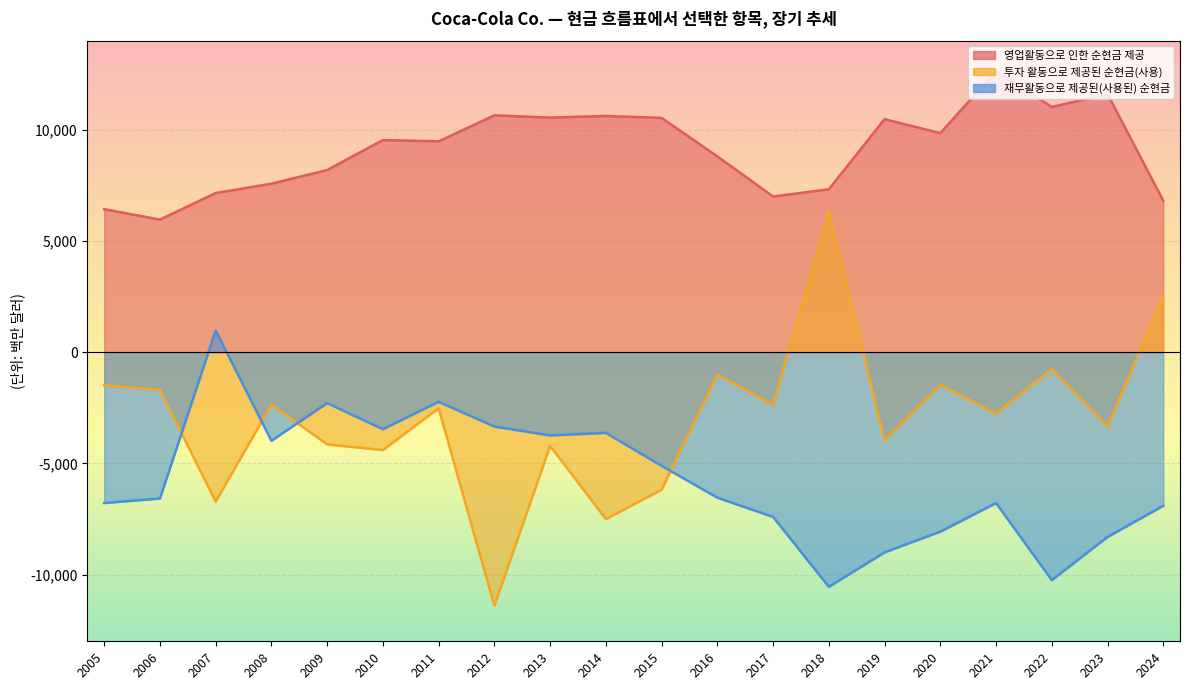

True or false: 영업활동으로 인한 순현금 제공 and 재무활동으로 제공된(사용된) 순현금 cross at least once.

False